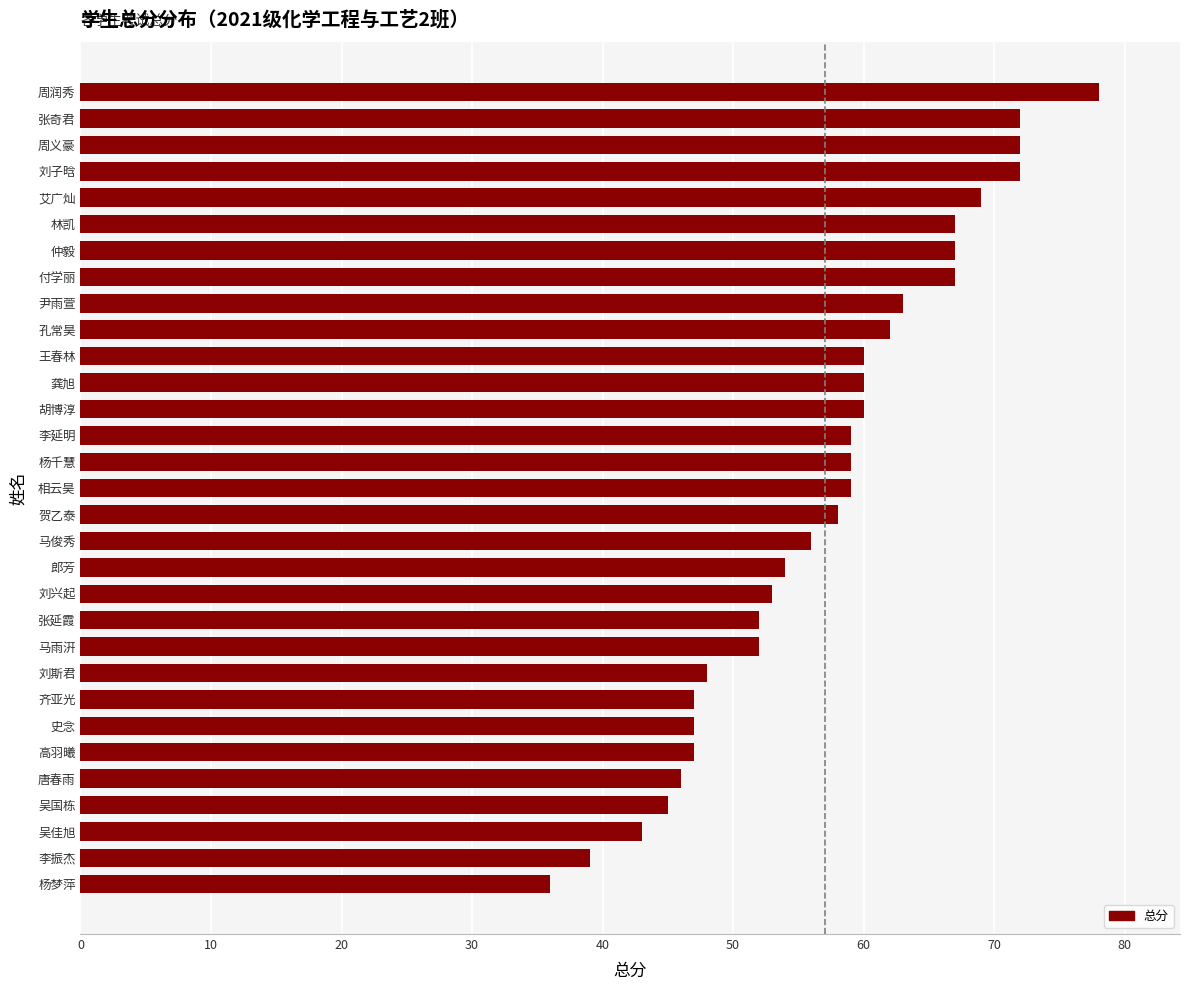

True or false: the data shows 17 at 龚旭.

False